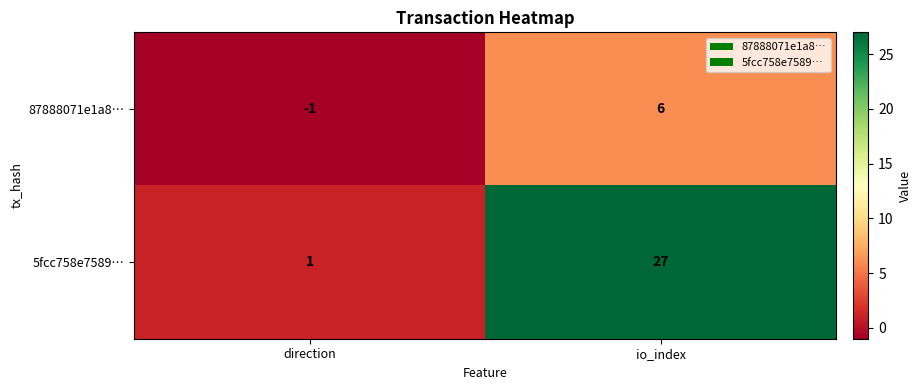

Which series has the largest total across all categories?

5fcc758e7589…